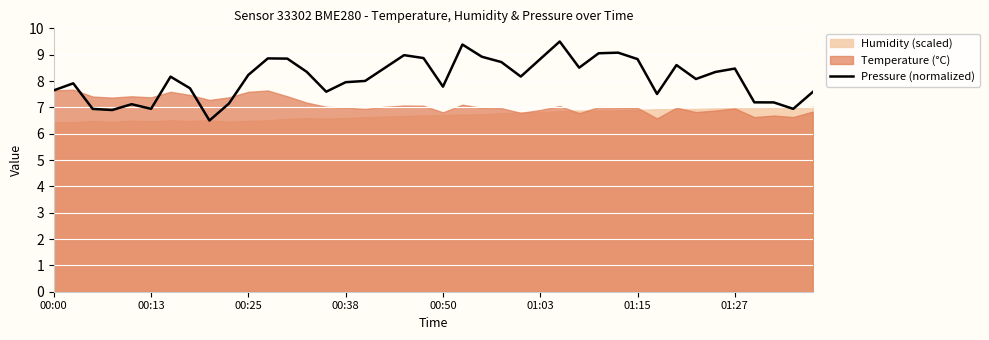

What is the sum of the values at 23 and 38?

15.7